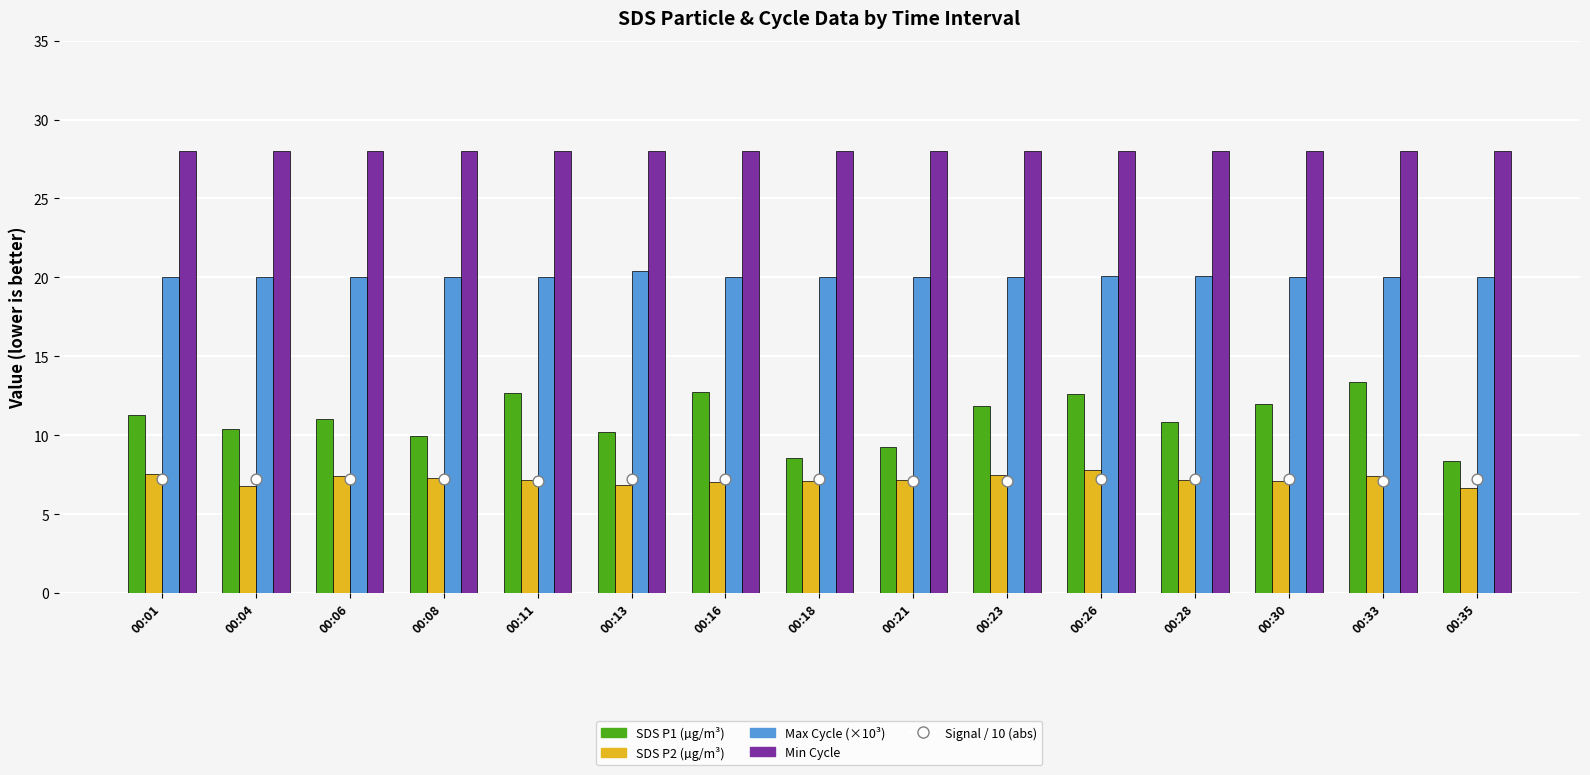

Which series has the largest total across all categories?

Min Cycle